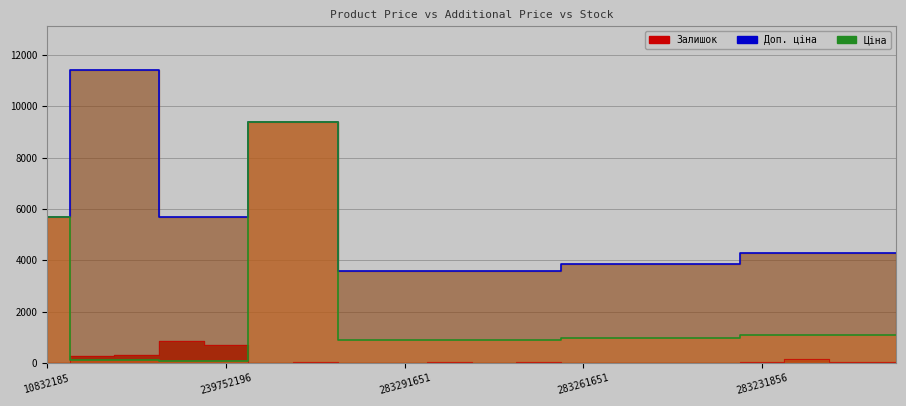

What is the approximate value of Ціна at 7?

895.9